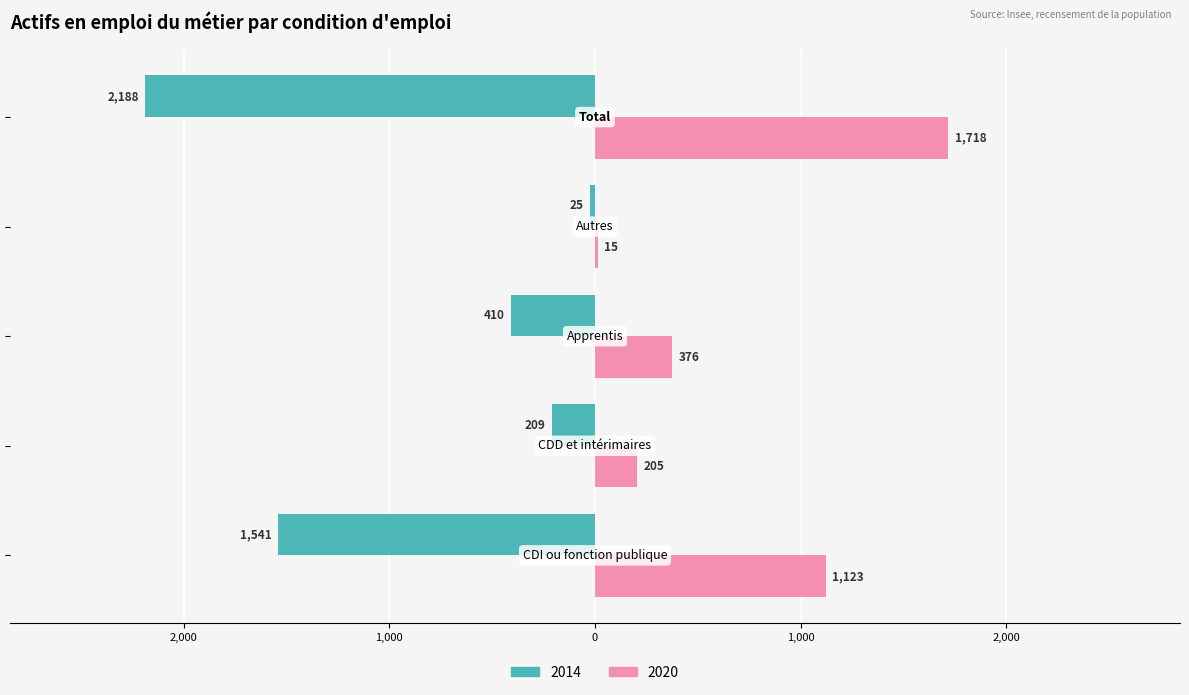

What are all the series names shown in the legend?

2014, 2020